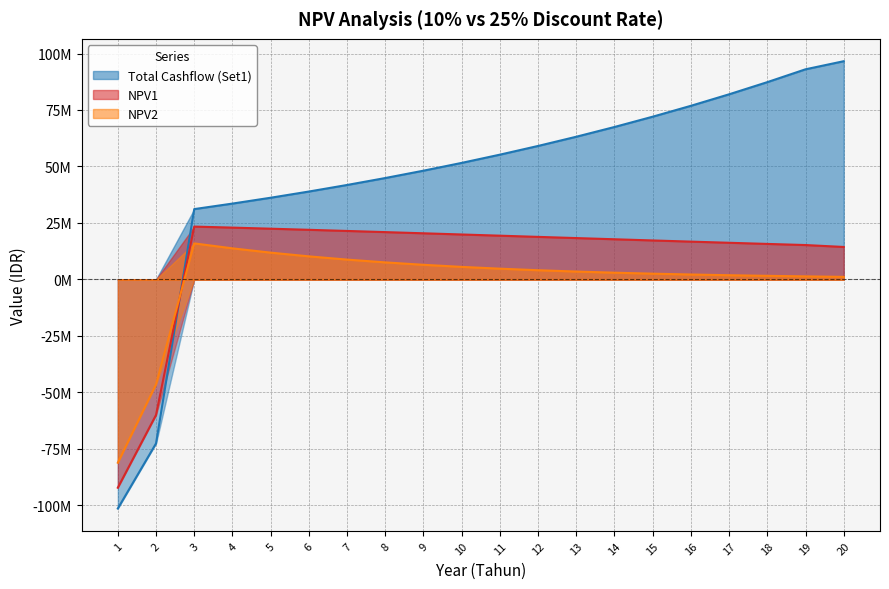

How many series are shown in this chart?

3